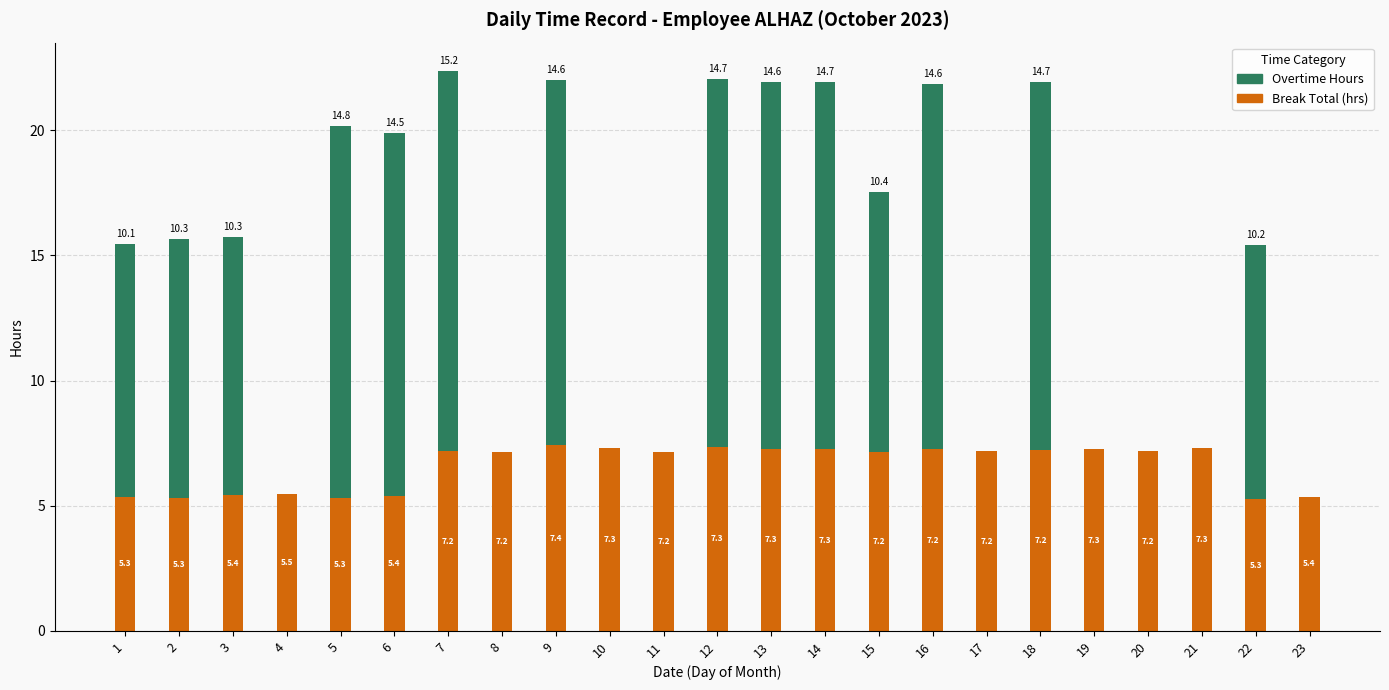

At which category is the sum across all series the highest?

7